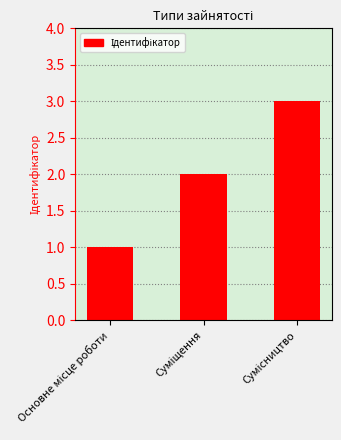

What is the greatest value displayed?

3